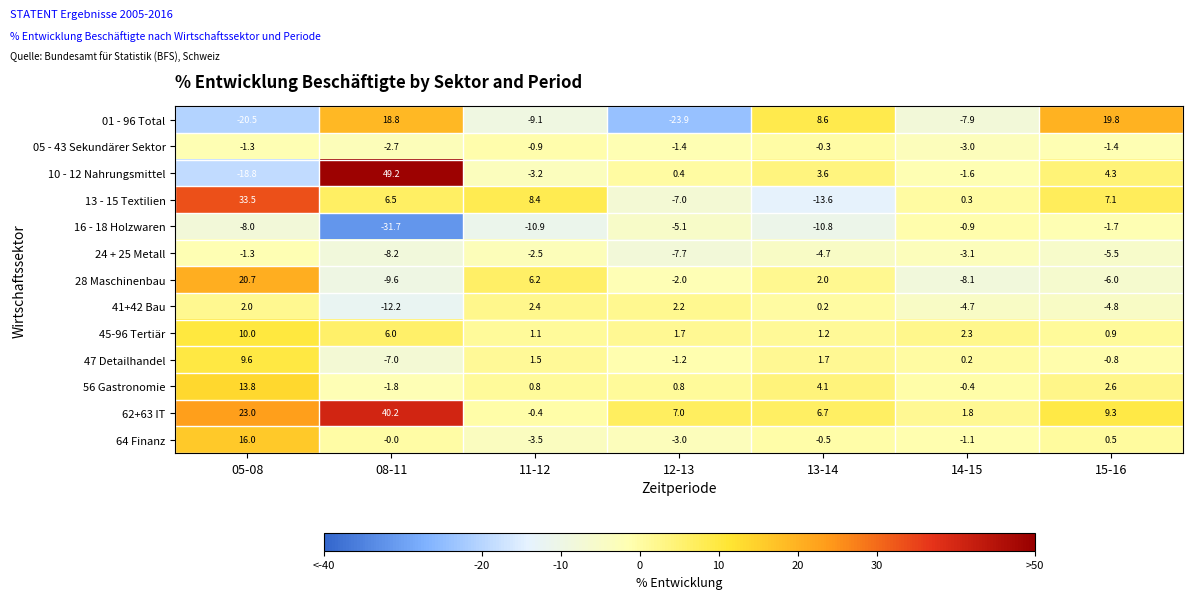

What is the smallest value displayed?

-31.7